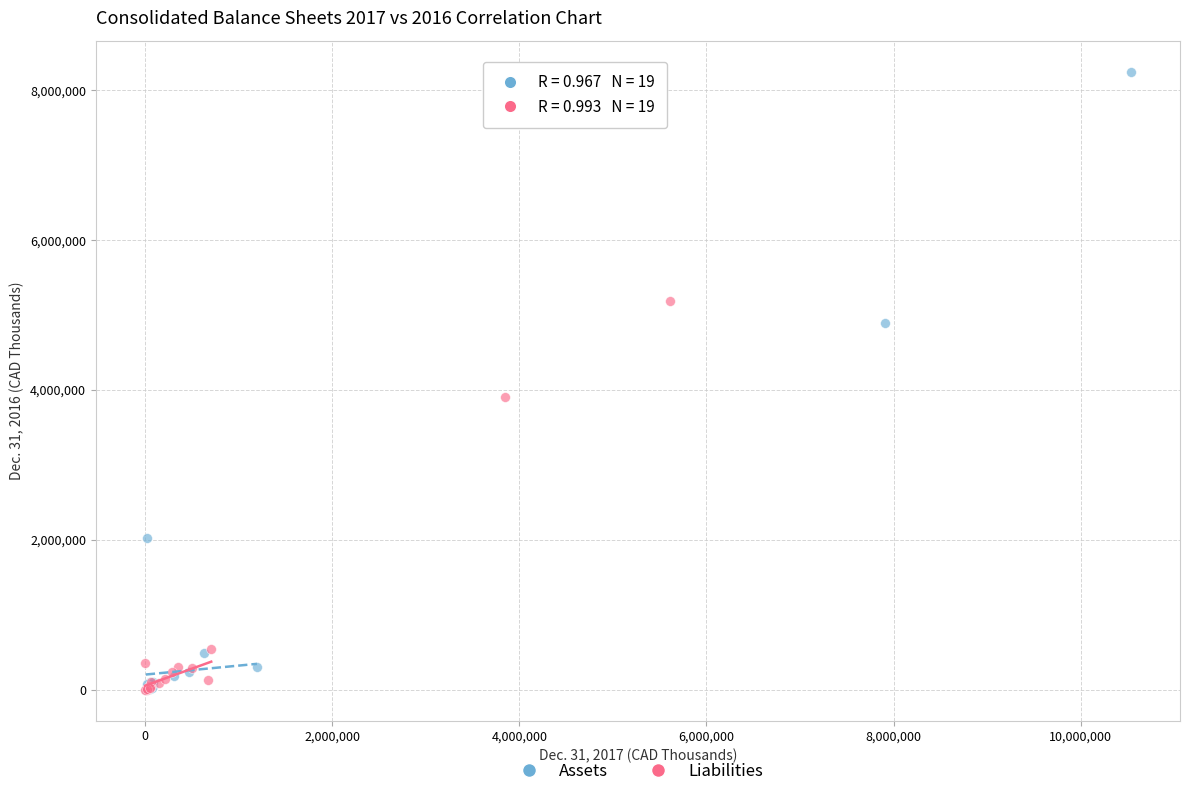

Which series has the widest spread of Y values?

Assets